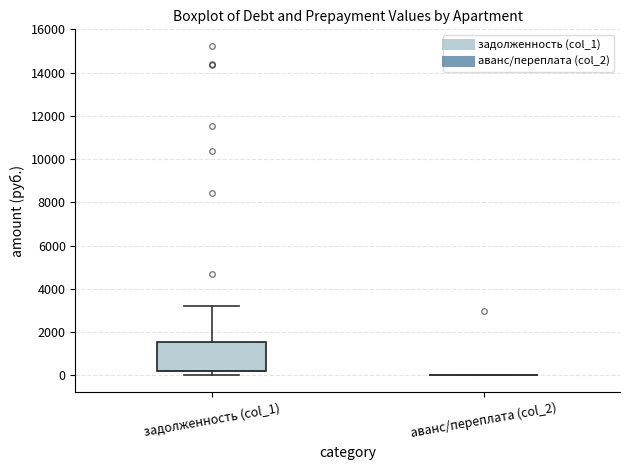

Reading left to right, transcribe this box plot: for each box, give where its median line is, the range the box spans, and where its two whiskers end, as read against the y-axis. The values are not printed on the chart, so give them approximately, as read against the axis.

задолженность (col_1): median 200 (drawn on the box's lower edge), box 200 to 1600, whiskers 0 to 3200
аванс/переплата (col_2): box collapsed to a line at 0, whiskers 0 to 0